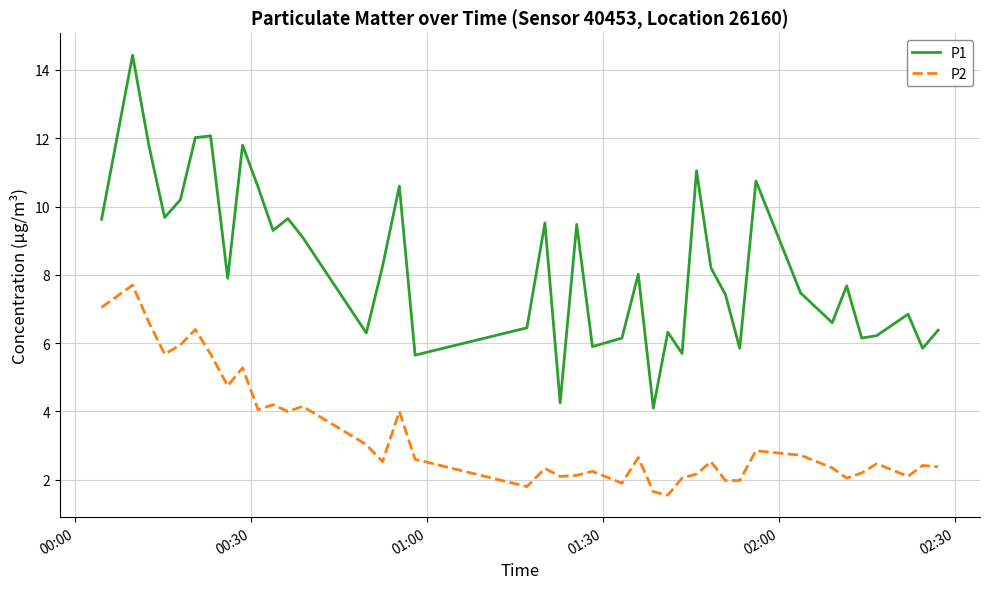

Which series has the largest range (max minus min)?

P1